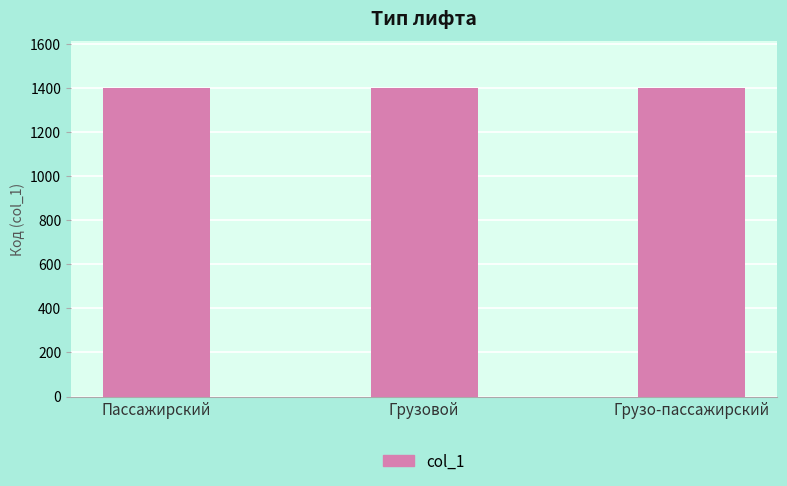

What is the maximum value shown in the chart?

1403